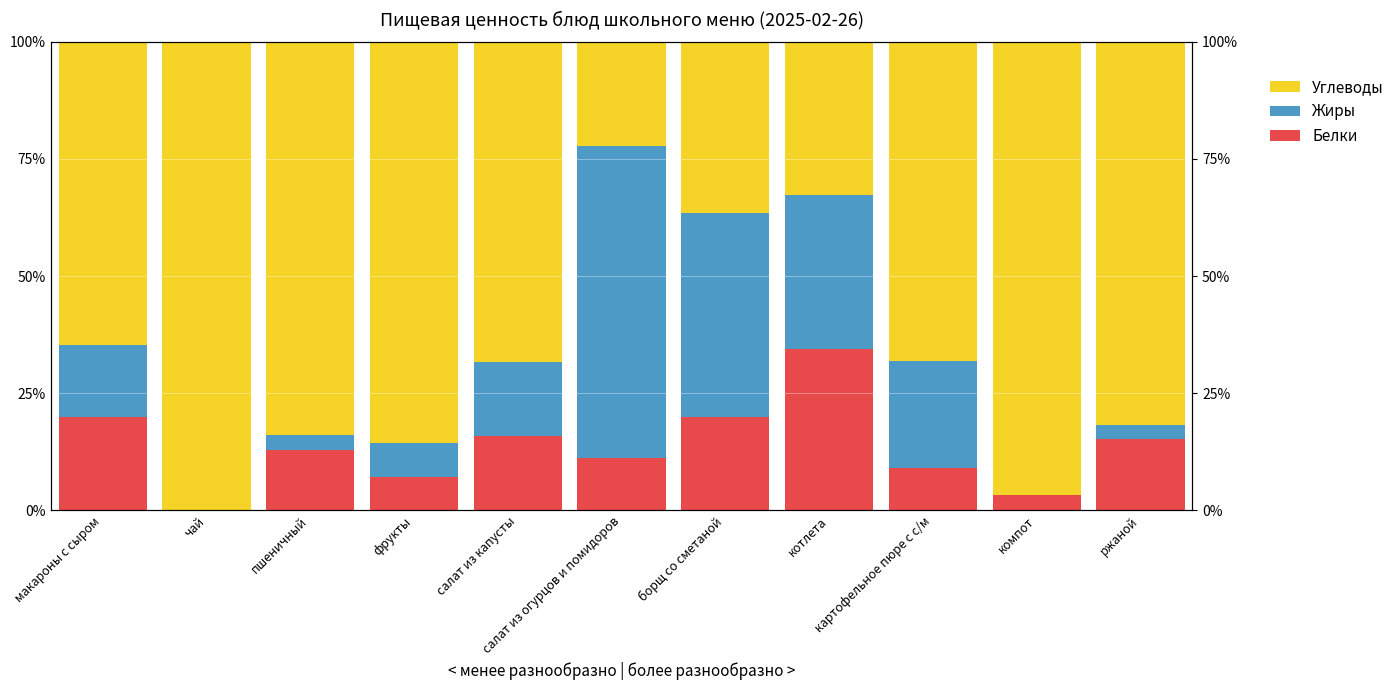

Is the value of Белки at пшеничный greater than the value of Углеводы at салат из огурцов и помидоров?

No